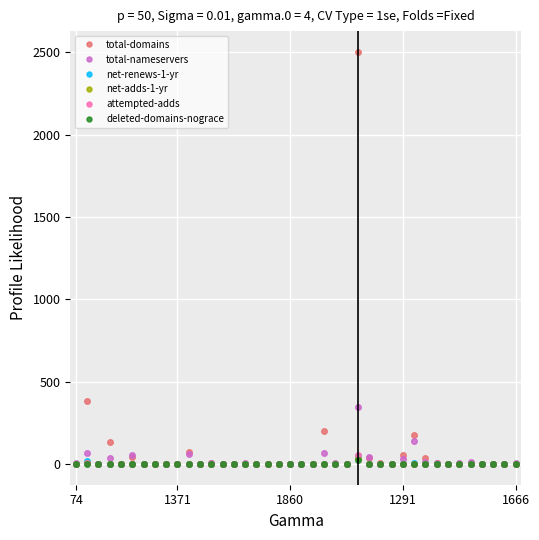

True or false: total-domains has more than 2 interior local peaks.

True